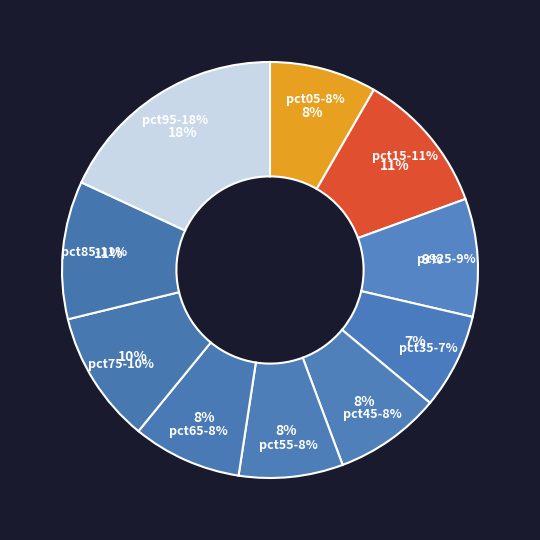

To the nearest percent, what portion does pct05 represent?

8%